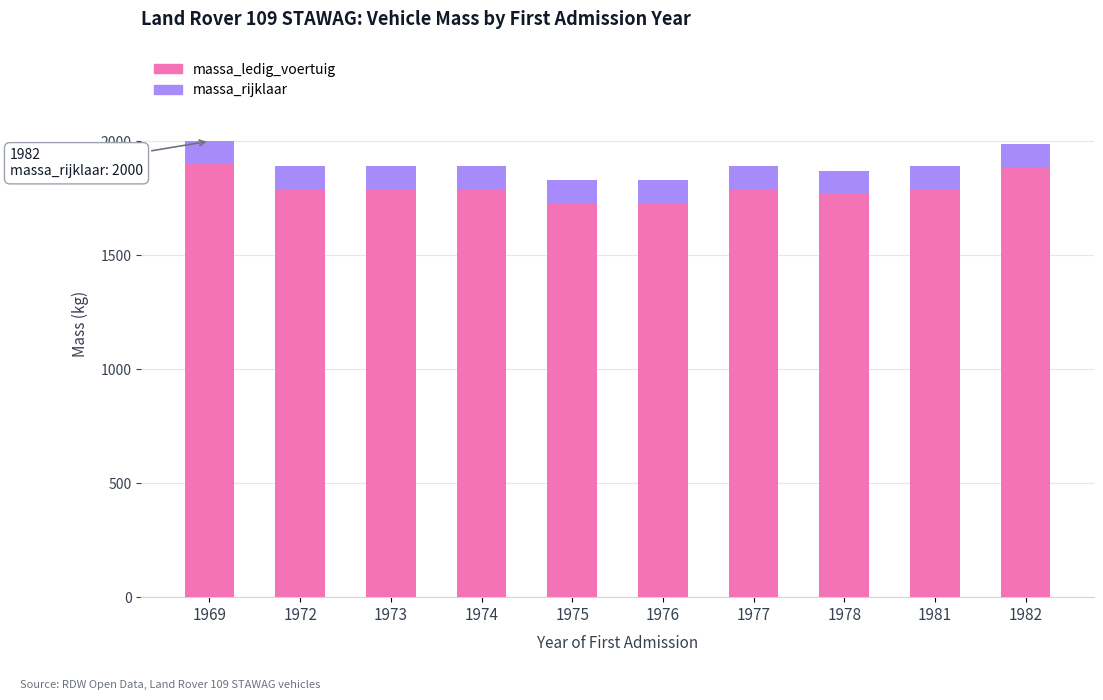

Reading left to right, list the values for the massa_ledig_voertuig series.

1969=1900	1972=1792	1973=1792	1974=1792	1975=1730	1976=1730	1977=1792	1978=1770	1981=1792	1982=1887